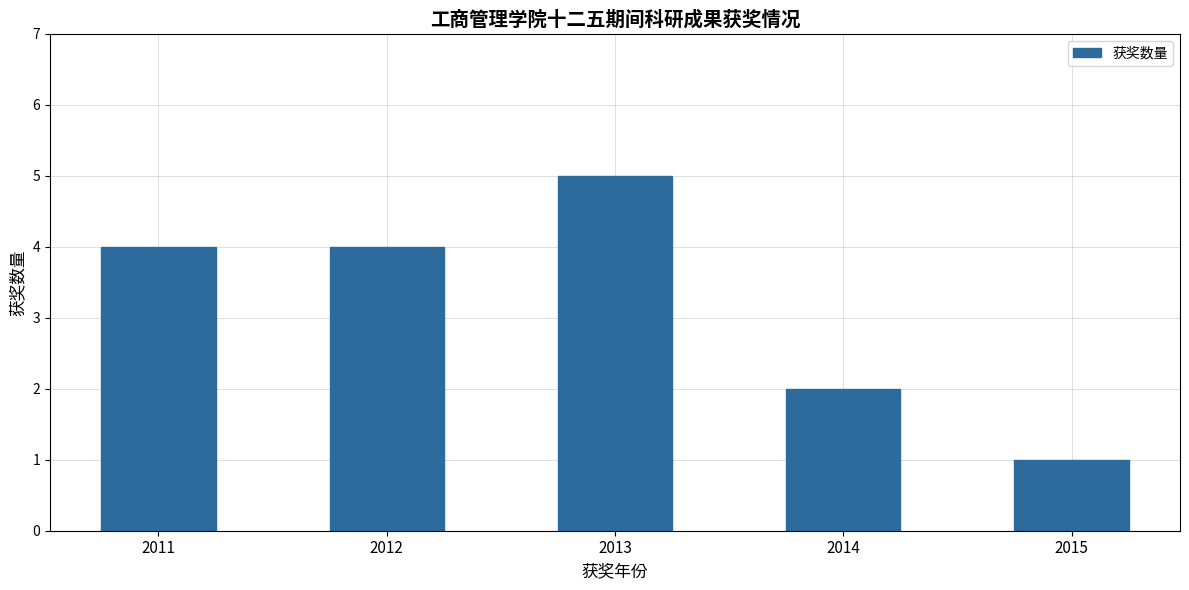

How many distinct data groups are displayed?

1